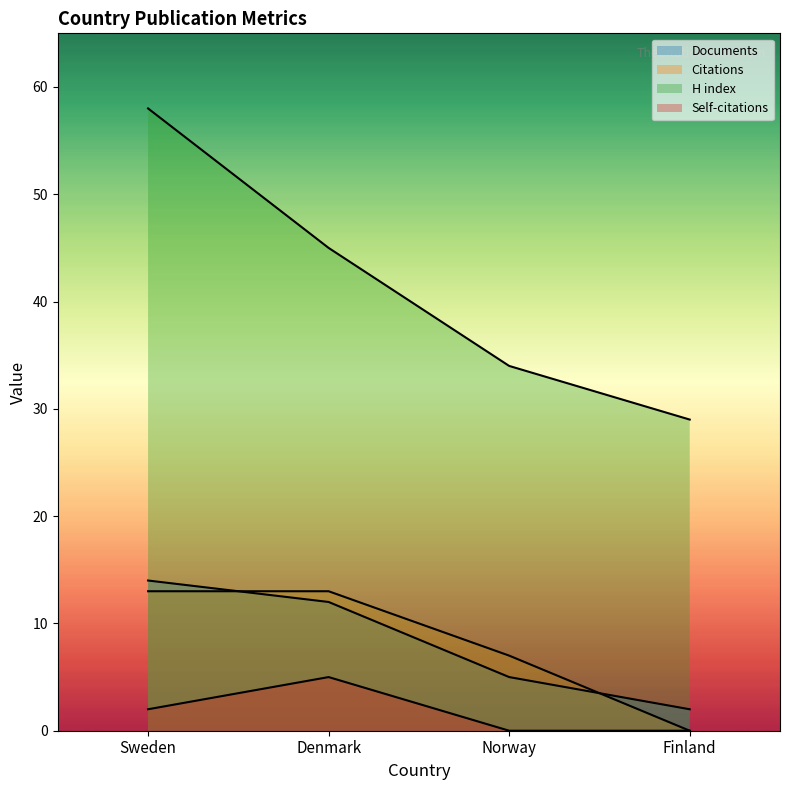

What is the label of the 1st point from the right?

Finland